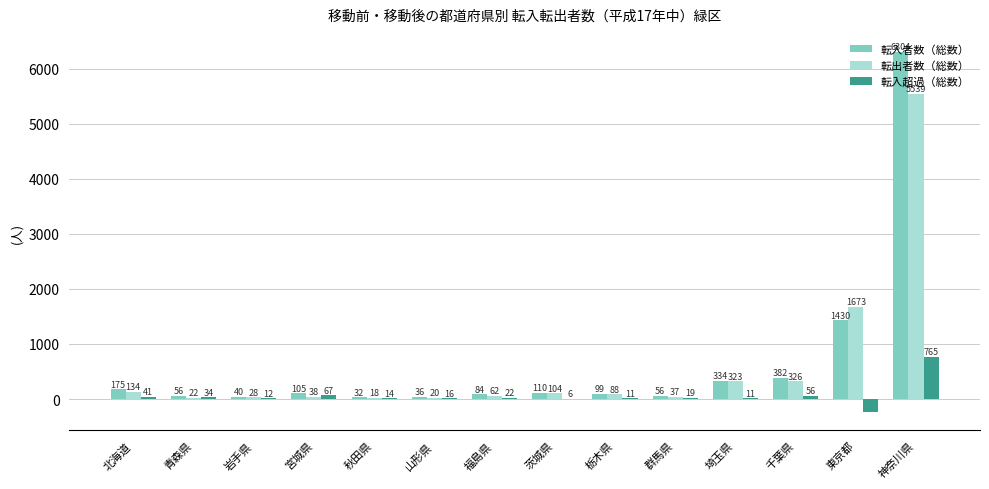

What is the sum of the 転入者数（総数） values at 栃木県 and 北海道?

274